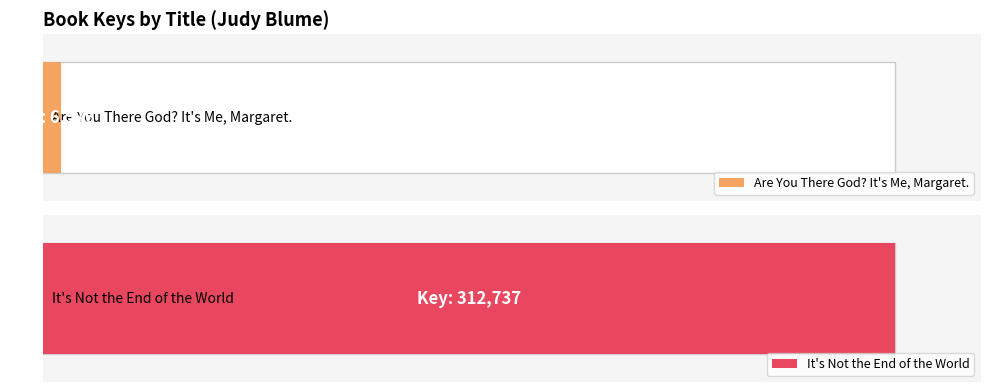

True or false: the data shows 2555 at Are You There God? It's Me, Margaret..

False